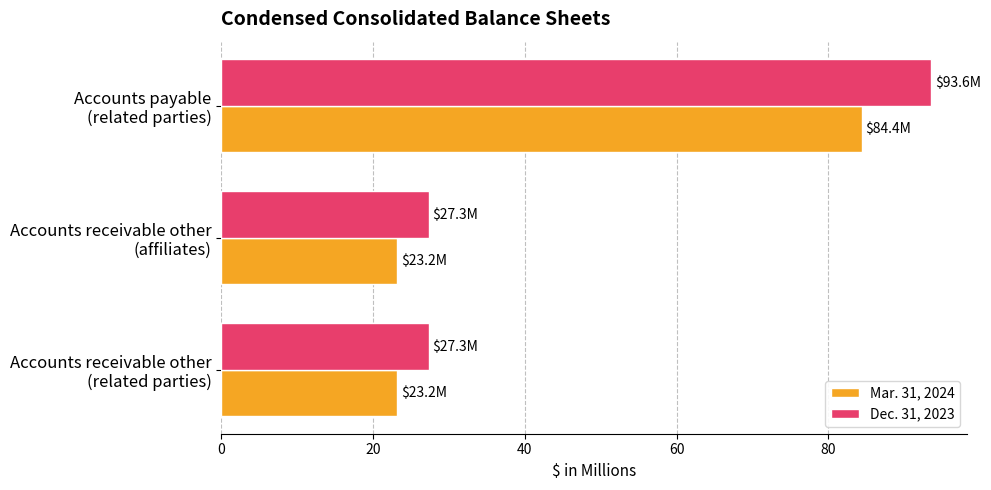

What is the smallest value displayed?

23.2